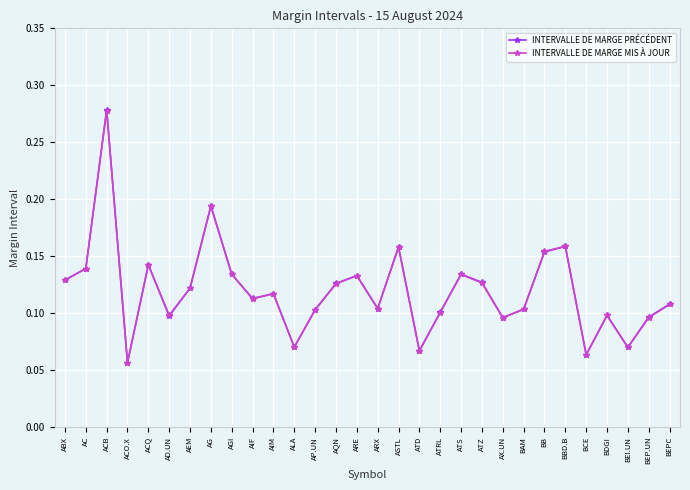

What position from the right is AP.UN?

18